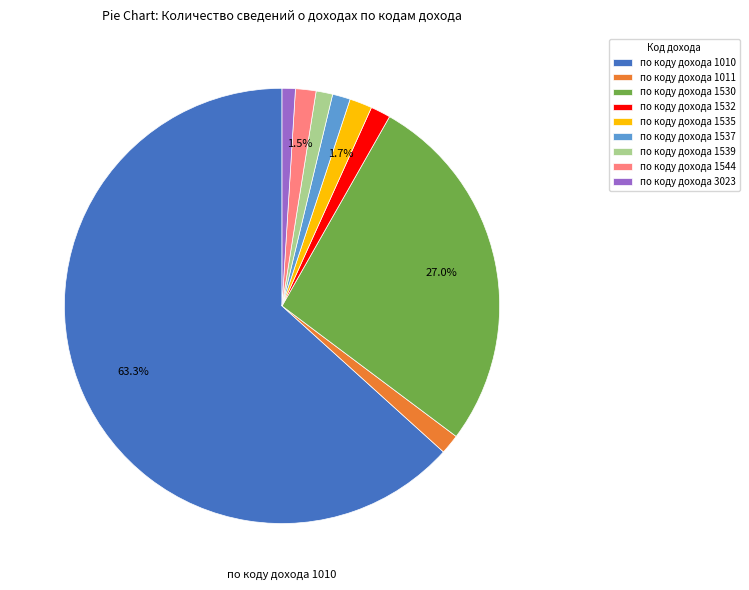

To the nearest percent, what is the combined percentage of по коду дохода 1535 and по коду дохода 1530?

29%